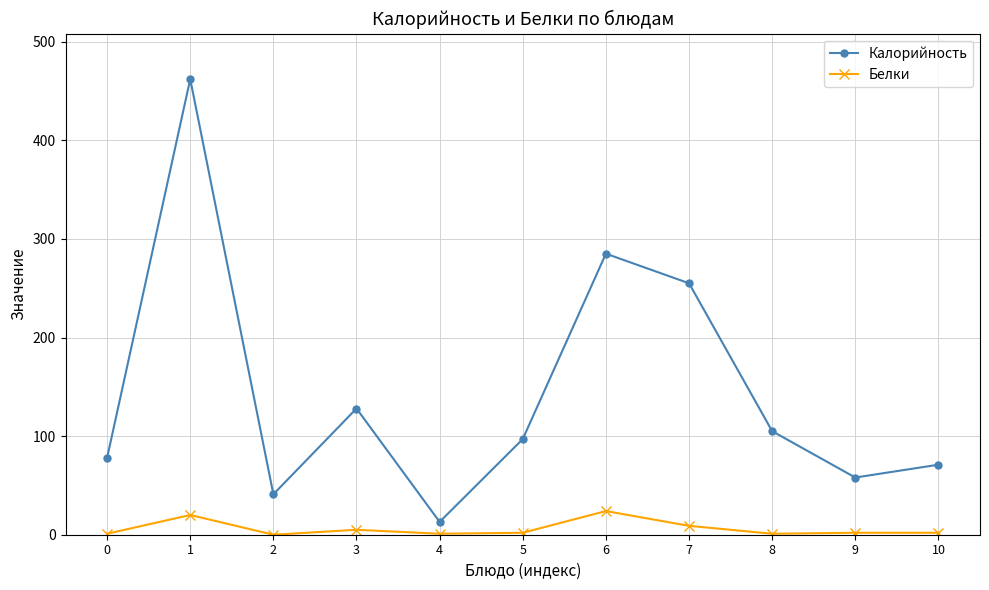

What are all the series names shown in the legend?

Калорийность, Белки